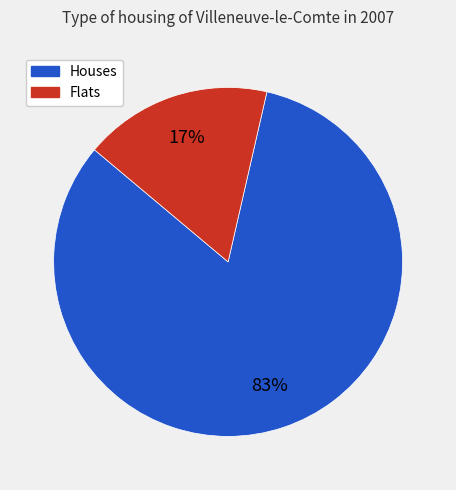

To the nearest percent, what is the average slice percentage?

50%